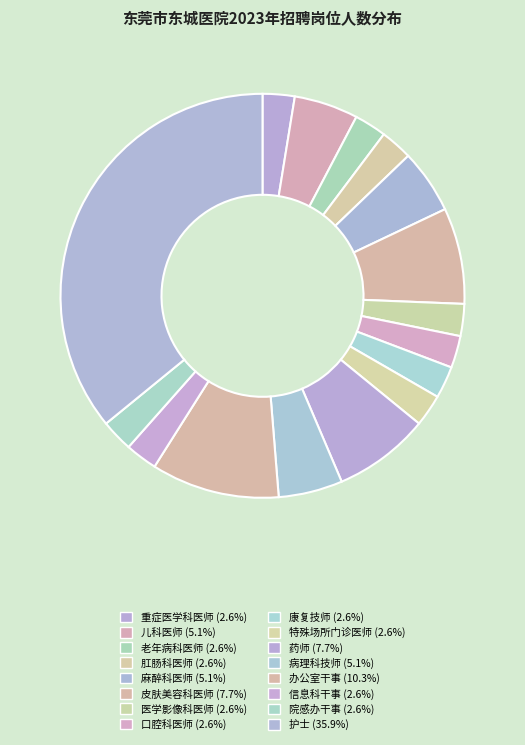

How much of the chart is everything except 办公室干事?

89.7%